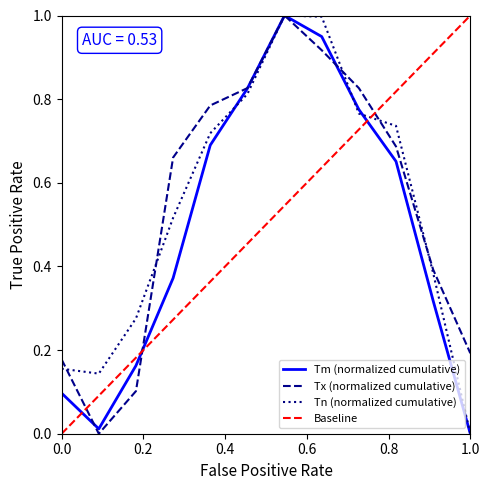

At which label does Tx reach its peak?

7